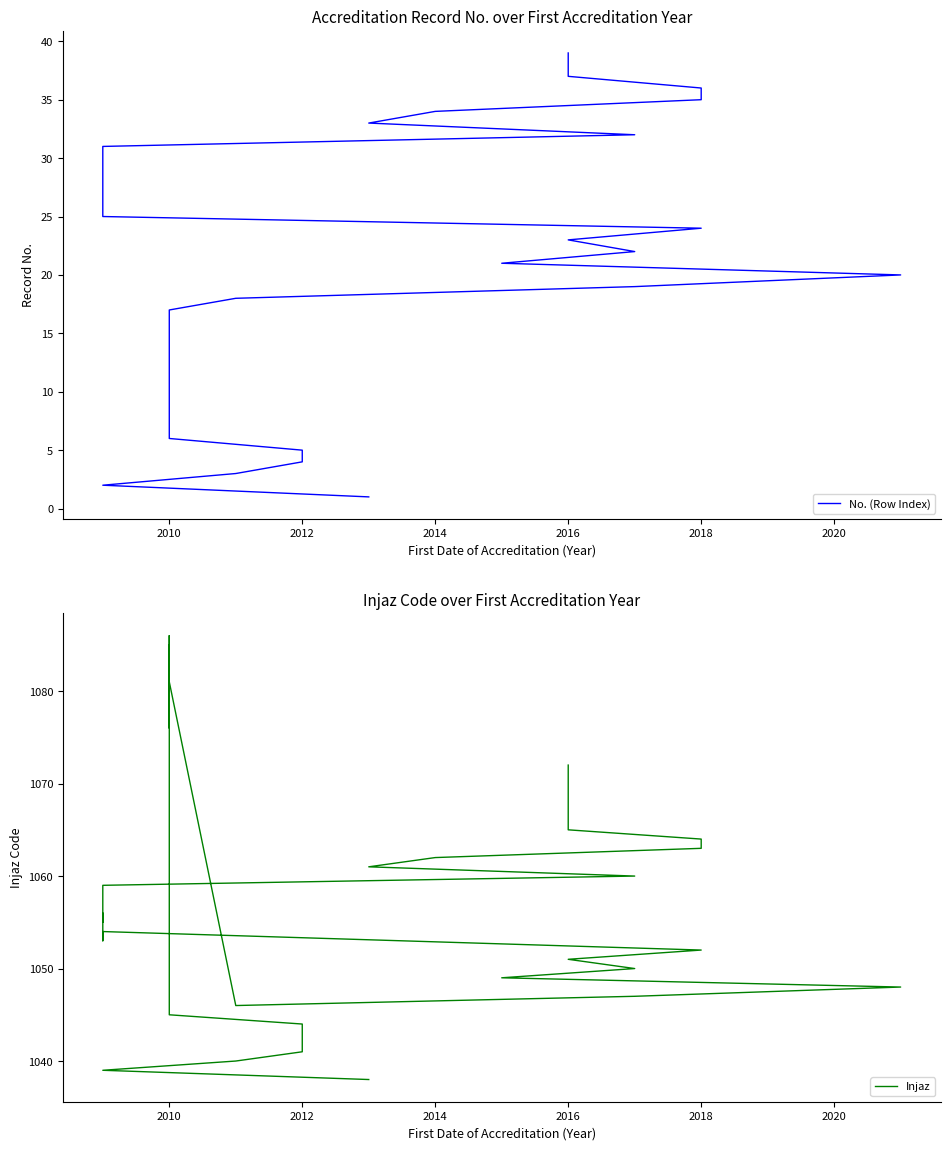

List the series in order of their peak value, lowest first.

No. (Row Index), Injaz